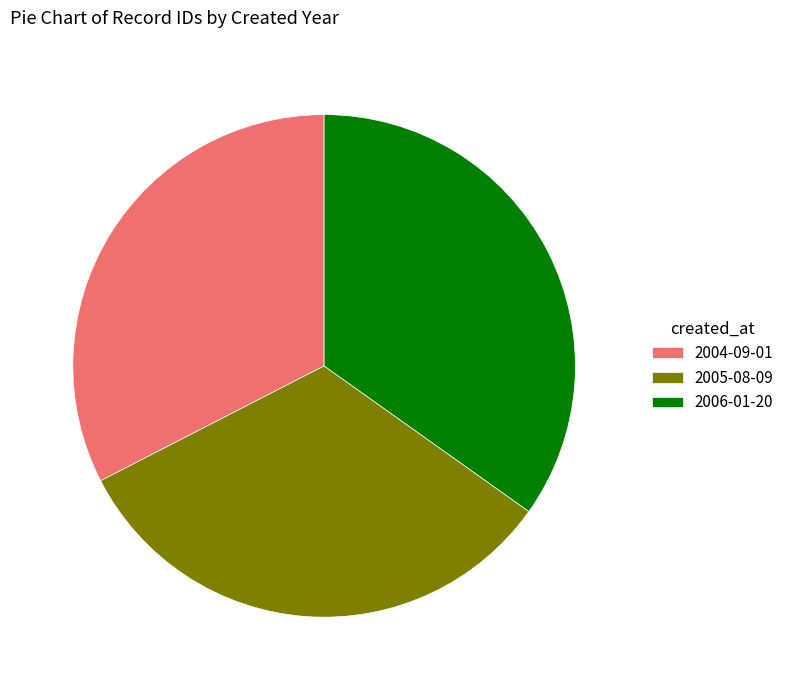

The 2005-08-09 slice represents 43% of the pie. True or false?

False